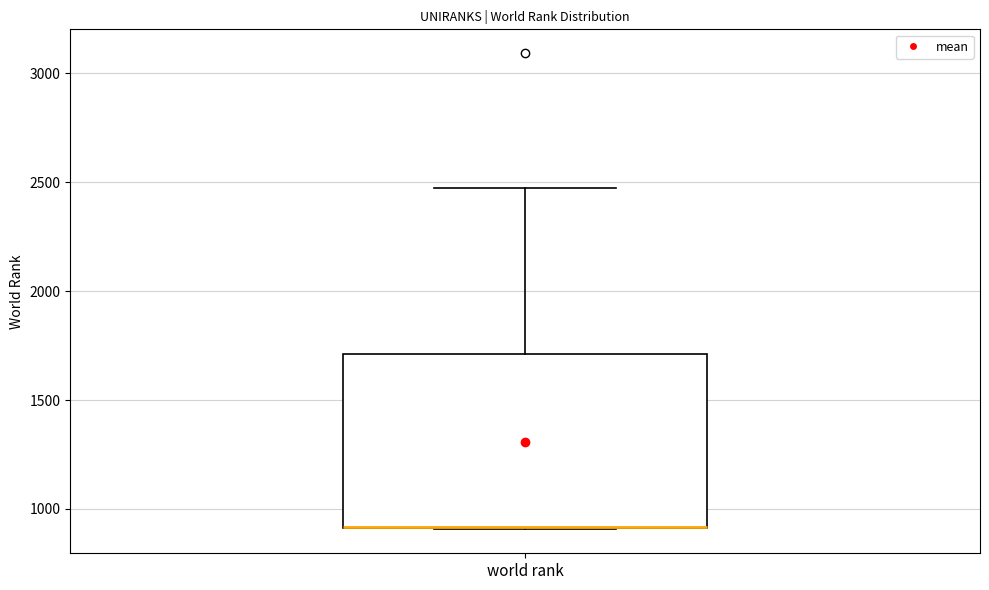

Read this box plot against the y-axis: the position of the median line, the range covered by the box, and the ends of both whiskers. The values are not printed on the chart, so give them approximately, as read against the axis.

median 900 (drawn on the box's lower edge), box 900 to 1700, whiskers 900 to 2450